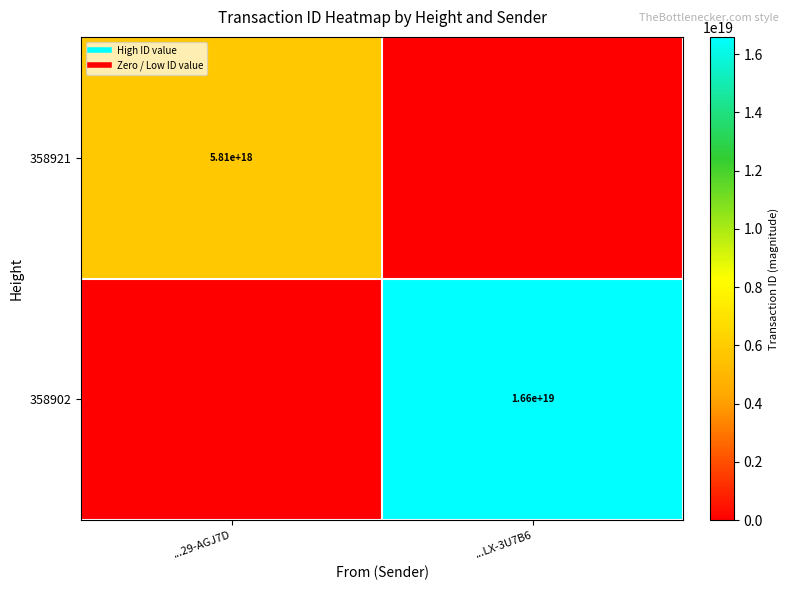

Rank the categories by 358921 value from lowest to highest.

...LX-3U7B6, ...29-AGJ7D